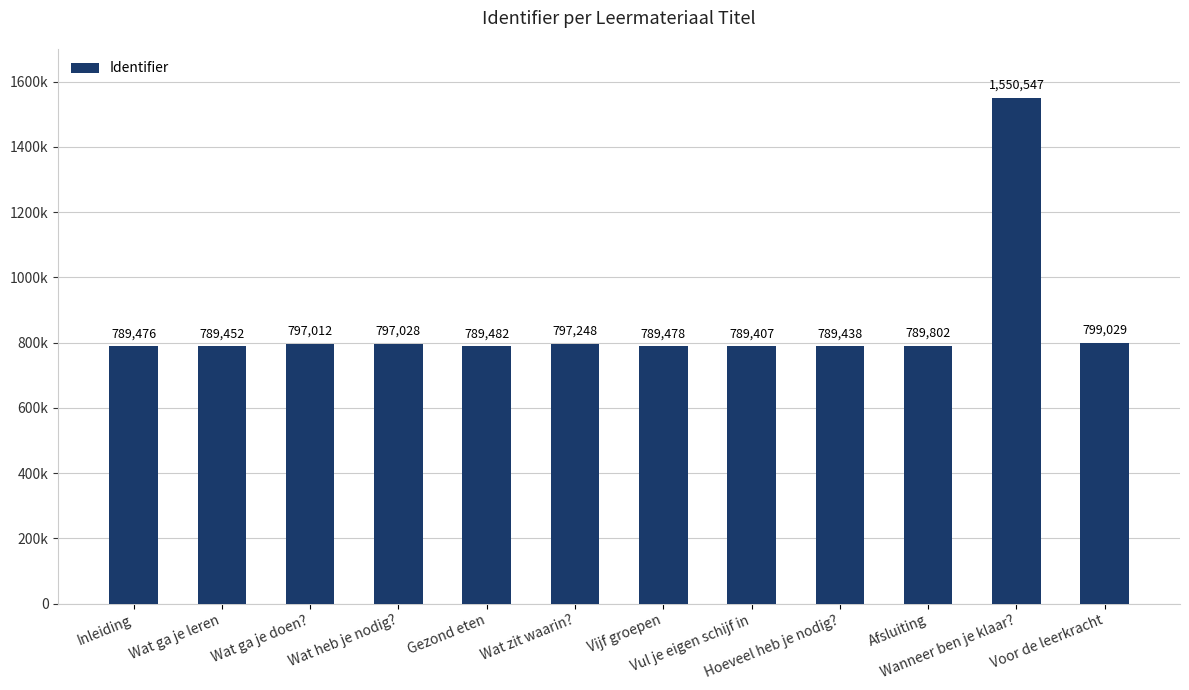

True or false: the data shows 789407 at Vul je eigen schijf in.

True